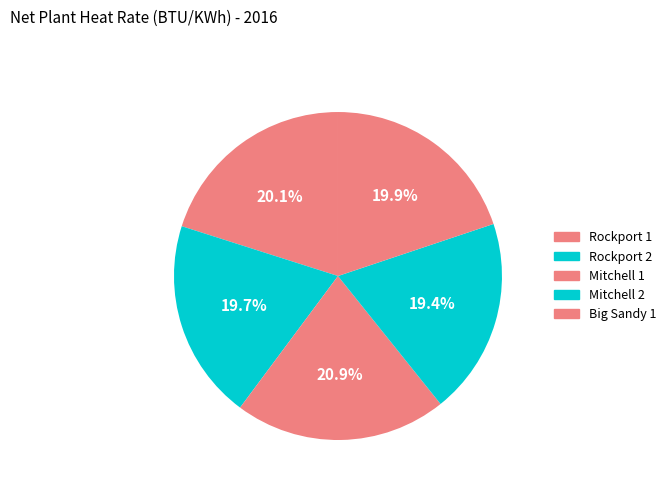

How many segments does this pie chart have?

5